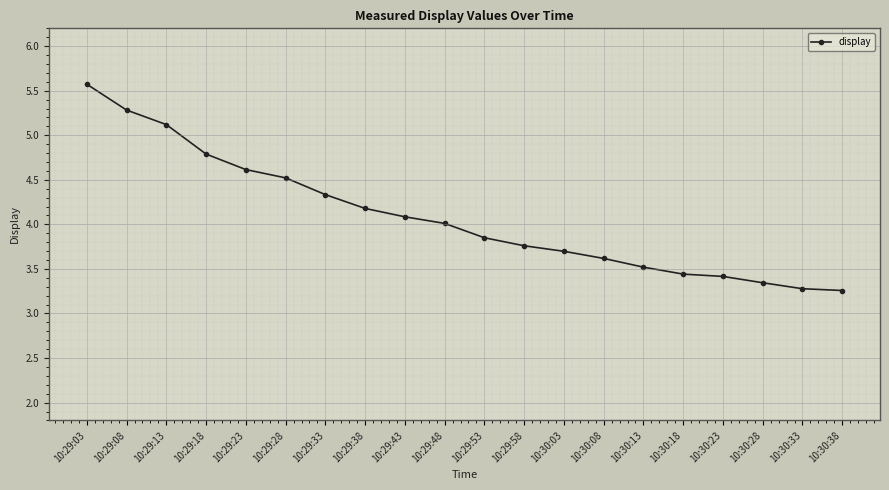

What is the change in value from 10:29:08 to 10:30:18?

-1.8